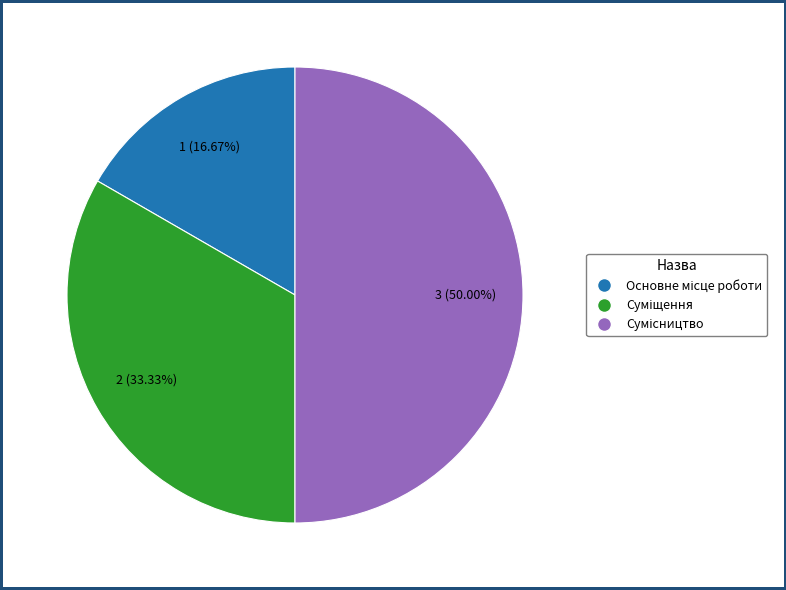

Is it true that Суміщення is 33% of the pie?

True